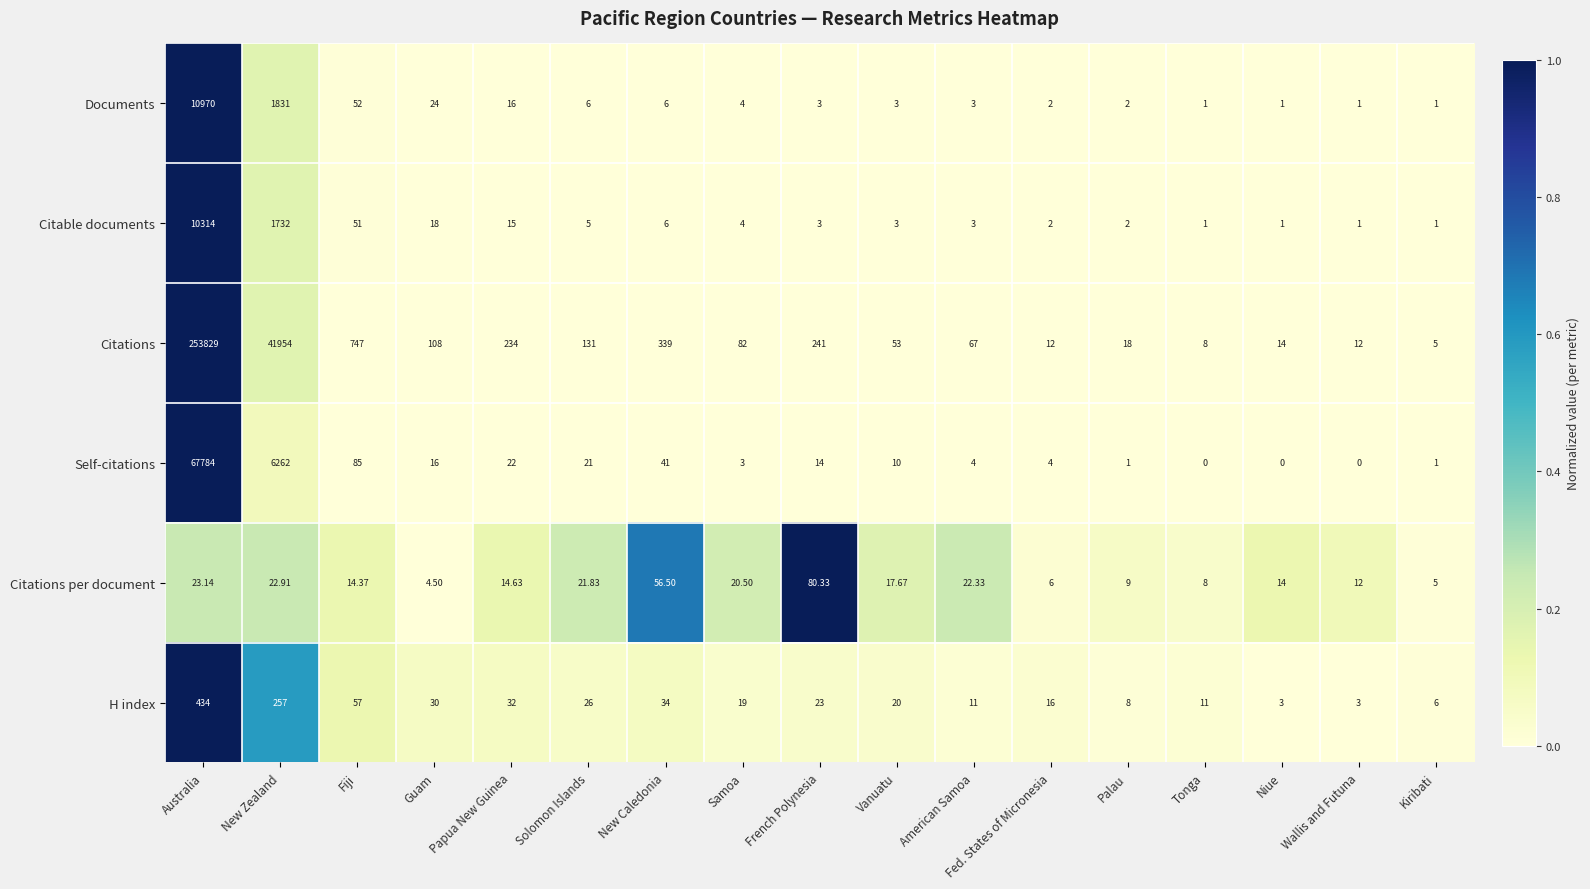

What is the difference between the highest and lowest values at Fiji?

732.6